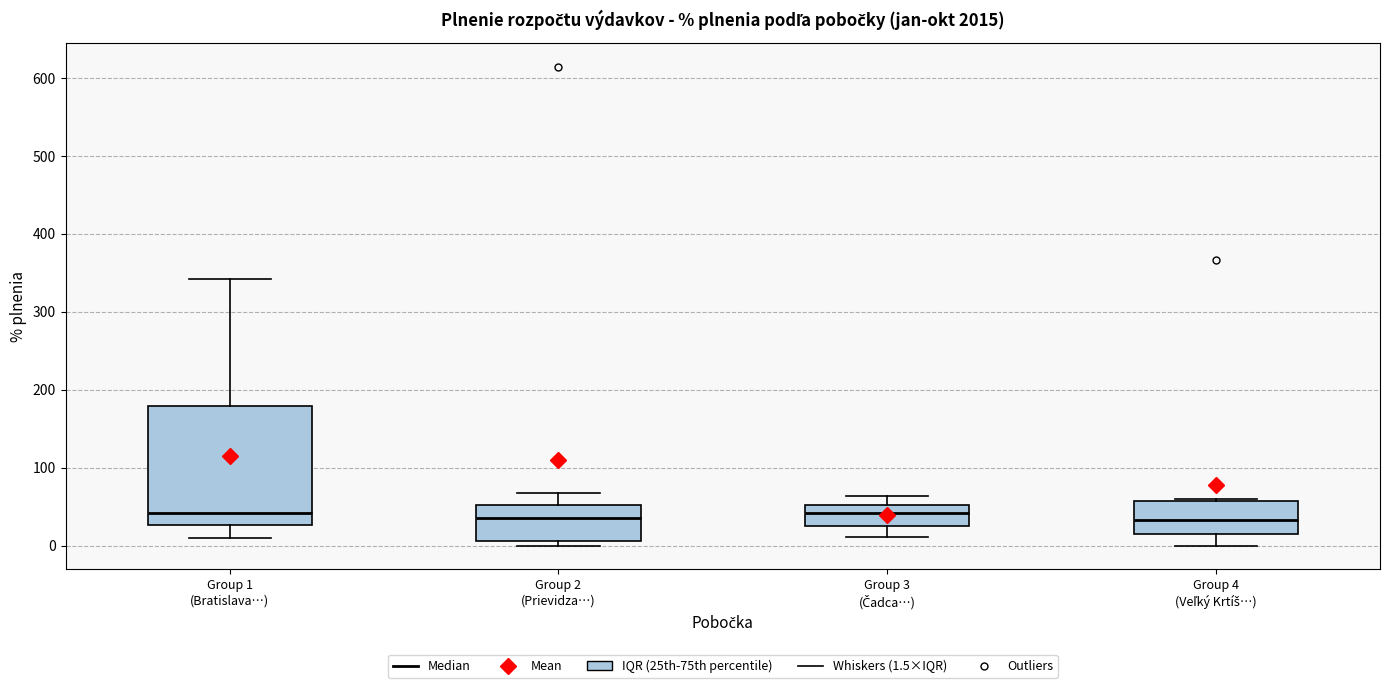

Reading left to right, read every box against the y-axis: the position of its median line, the range the box covers, and the ends of its whiskers. The values are not printed on the chart, so give them approximately, as read against the axis.

Group 1 (Bratislava…): median 40, box 30 to 180, whiskers 10 to 340
Group 2 (Prievidza…): median 30, box 10 to 50, whiskers 0 to 70
Group 3 (Čadca…): median 40, box 20 to 50, whiskers 10 to 60
Group 4 (Veľký Krtíš…): median 30, box 20 to 60, whiskers 0 to 60